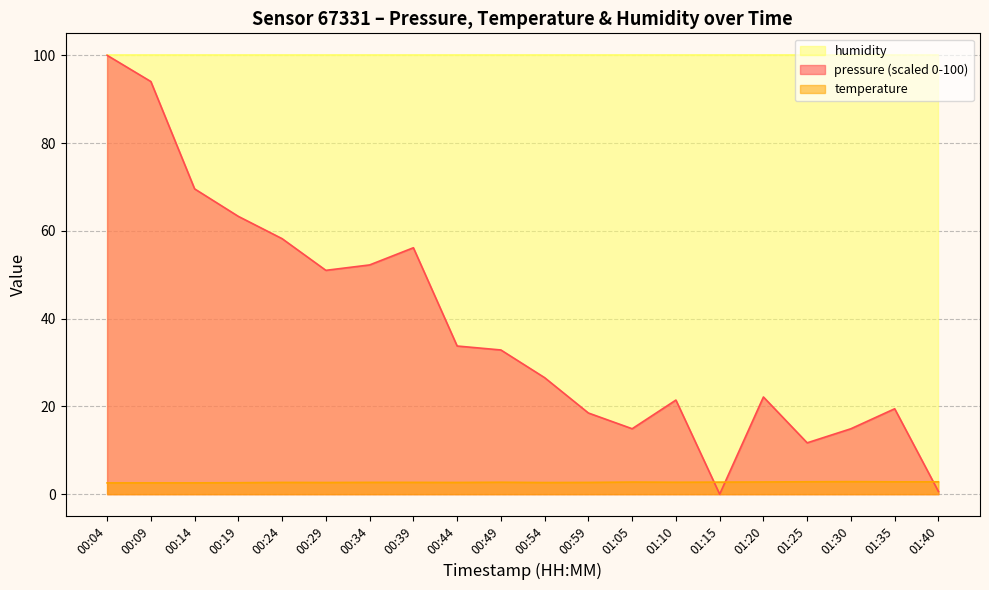

Does the chart display data point markers on the line(s)?

No